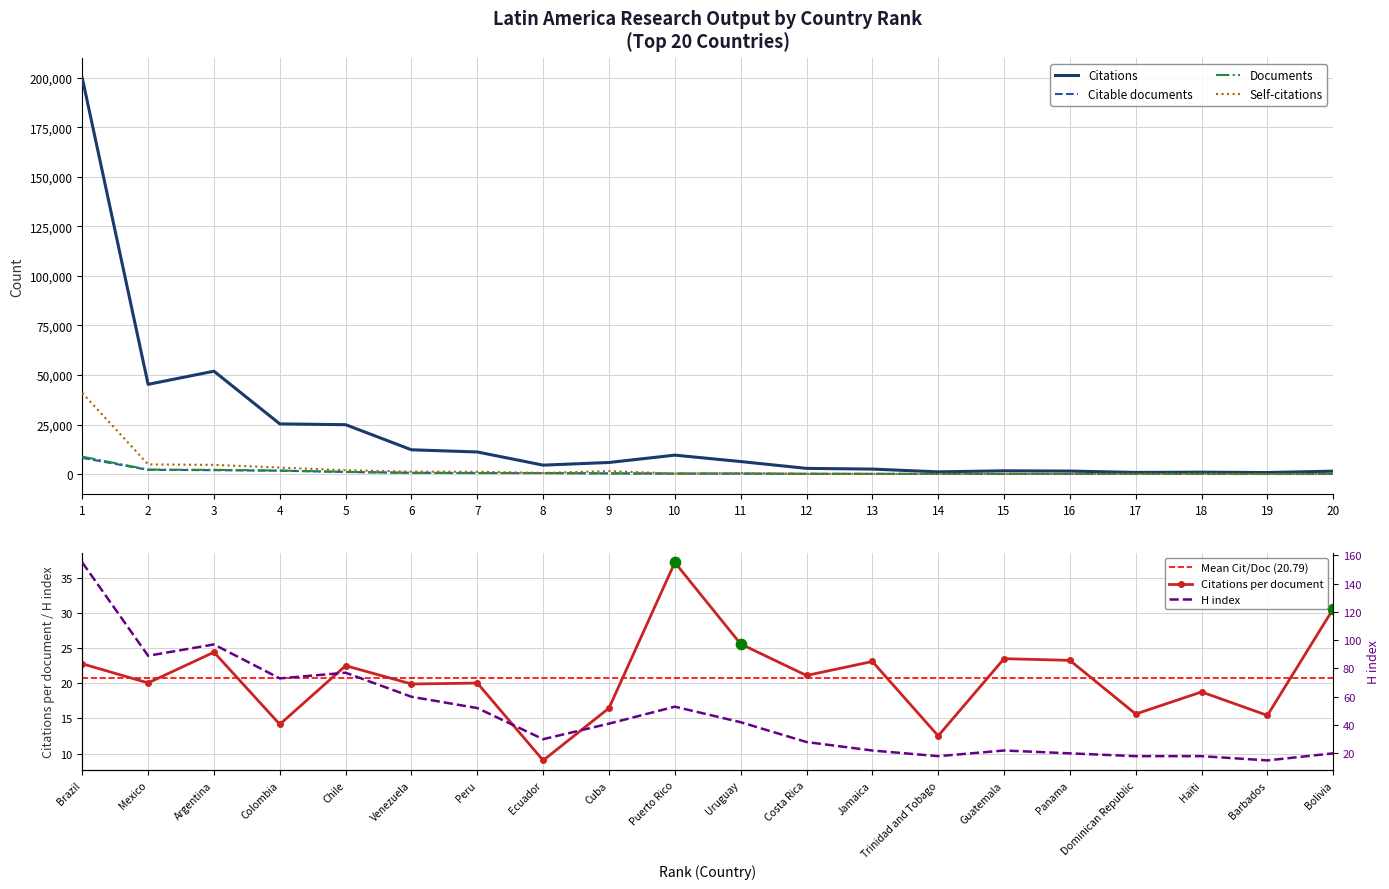

Which series has the widest spread of Y values?

Citations